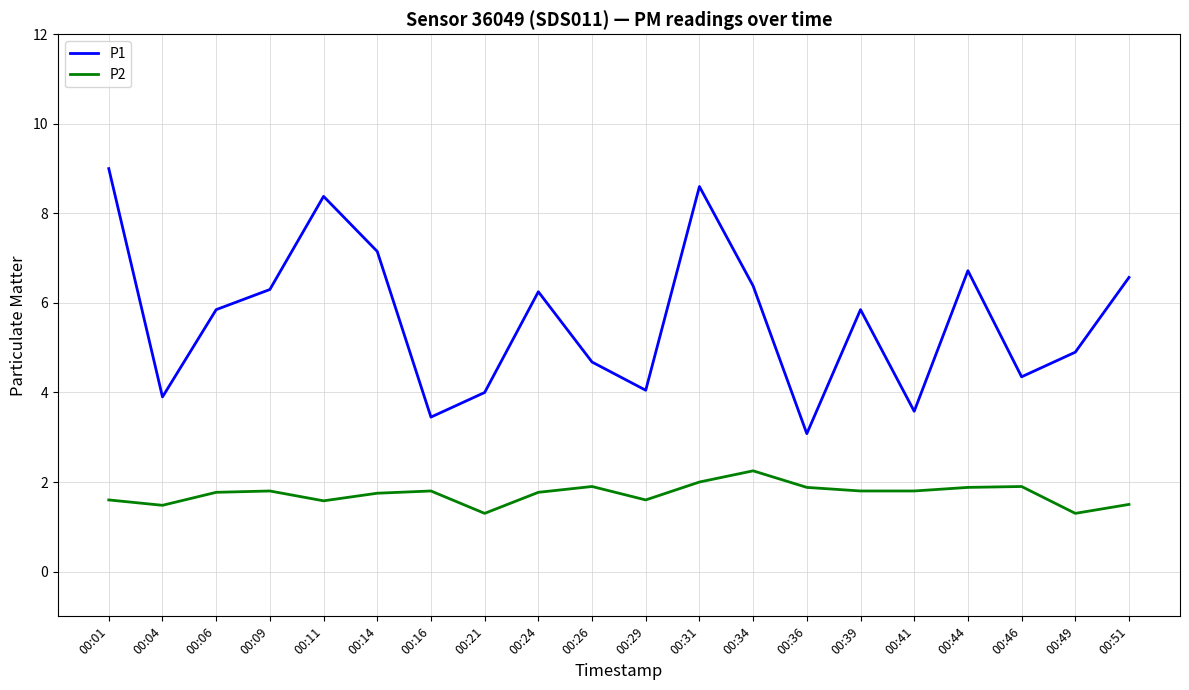

Which series has the largest total across all categories?

P1